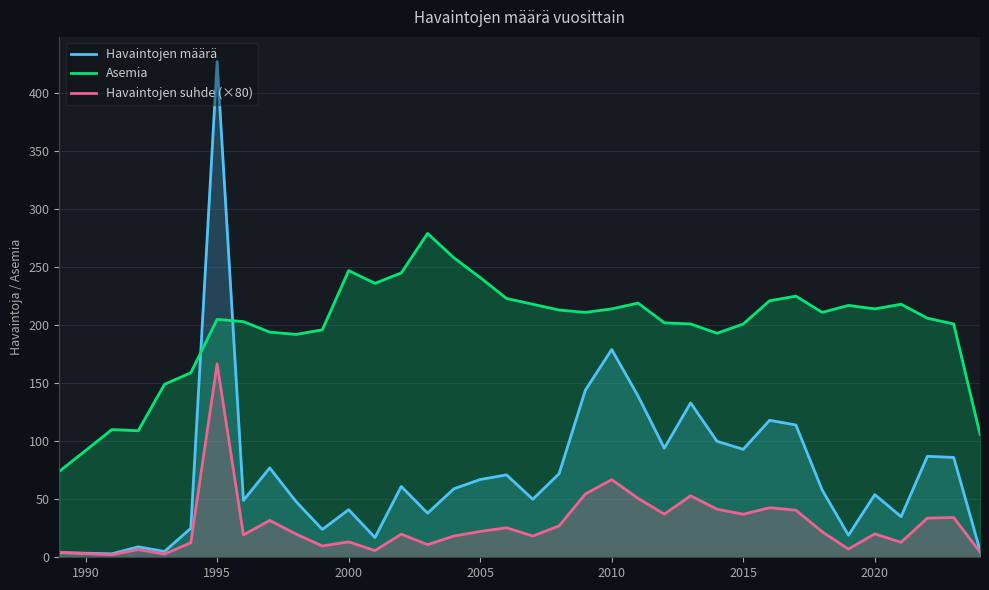

Does the chart display data point markers on the line(s)?

No